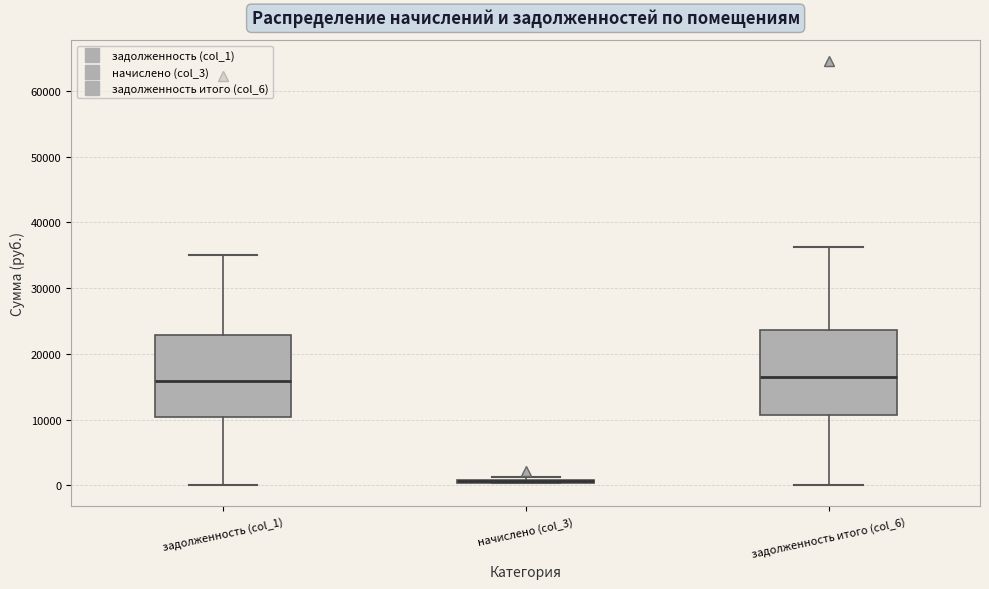

Where is the lower edge of the box for задолженность (col_1) on the y-axis? The values are not printed on the chart, so give them approximately, as read against the axis.

10000